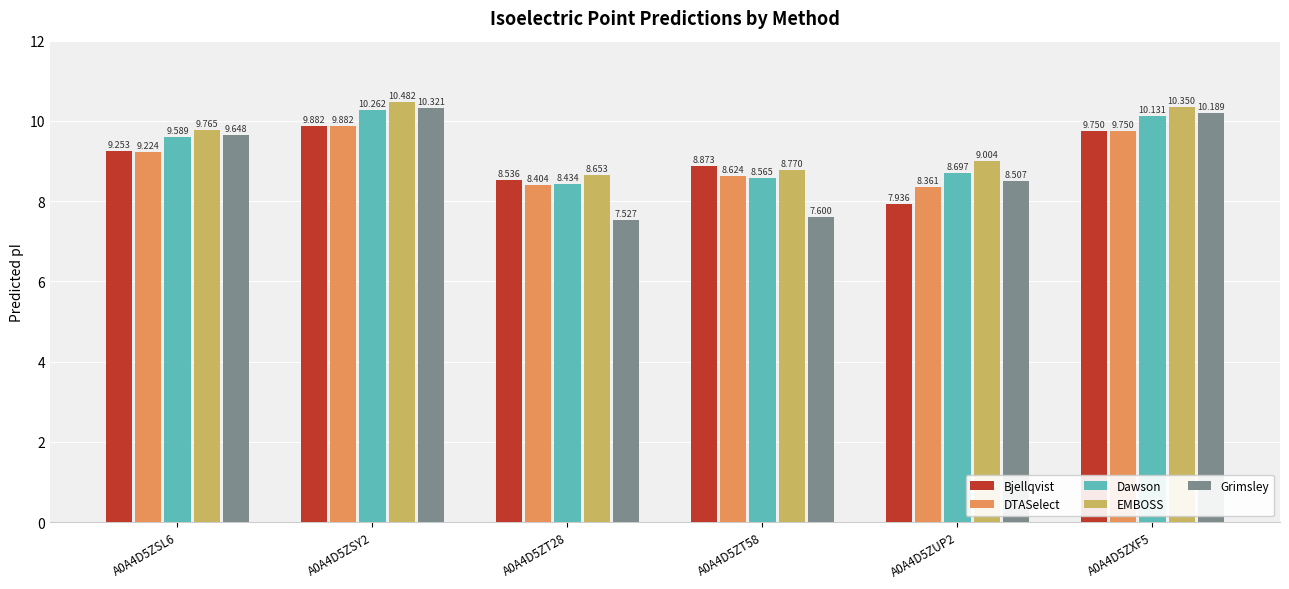

Which series changed the most between A0A4D5ZSY2 and A0A4D5ZUP2?

Bjellqvist